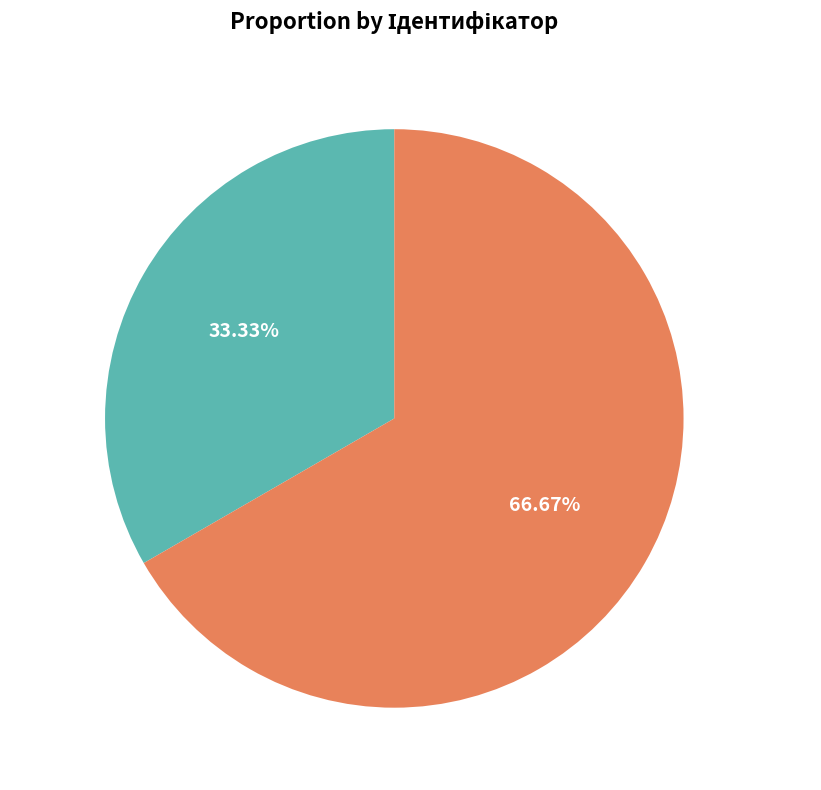

To the nearest percent, what is the difference between the largest and smallest slice percentages?

33%